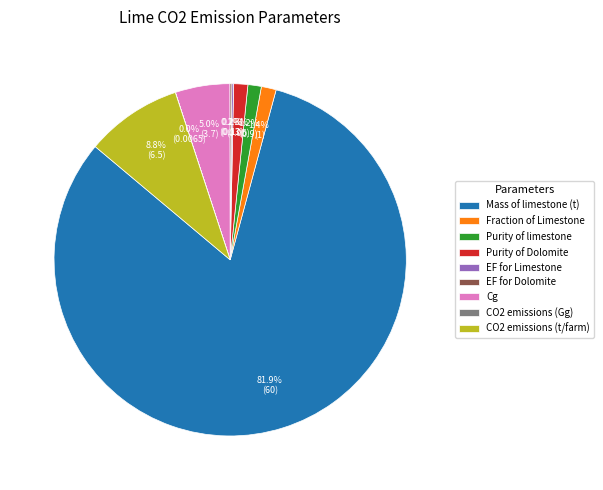

What percentage do Fraction of Limestone and CO2 emissions (t/farm) together represent?

10.2%